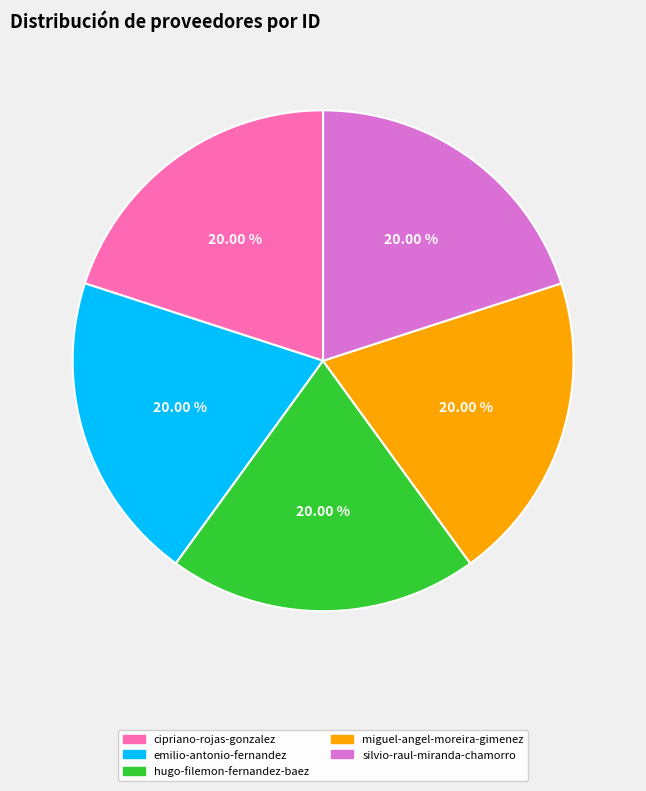

Is there a majority slice in this chart?

No